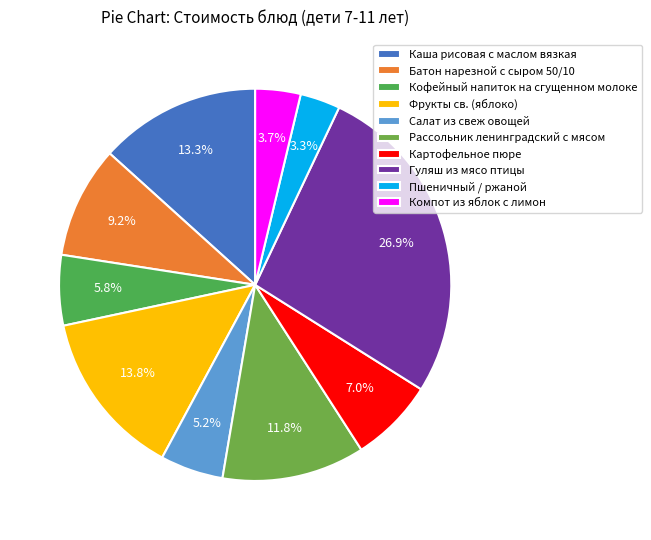

What portion of the pie excludes Пшеничный / ржаной?

96.7%